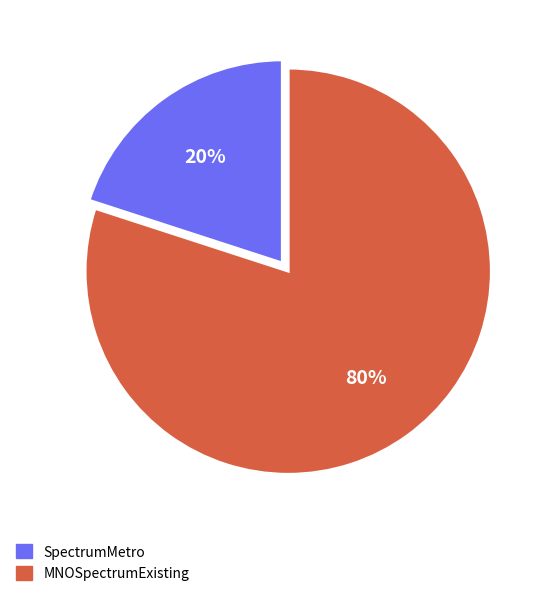

To the nearest percent, what portion does SpectrumMetro represent?

20%